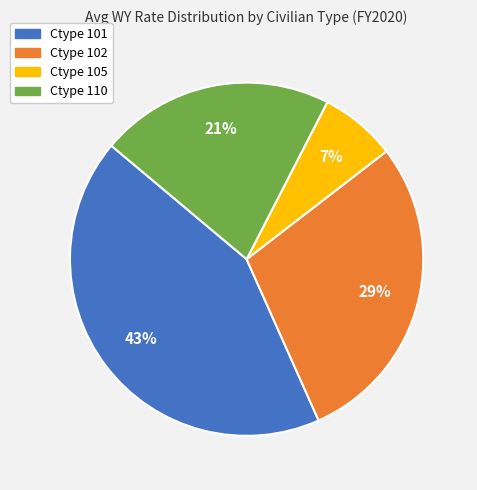

Which slice is the smallest?

Ctype 105